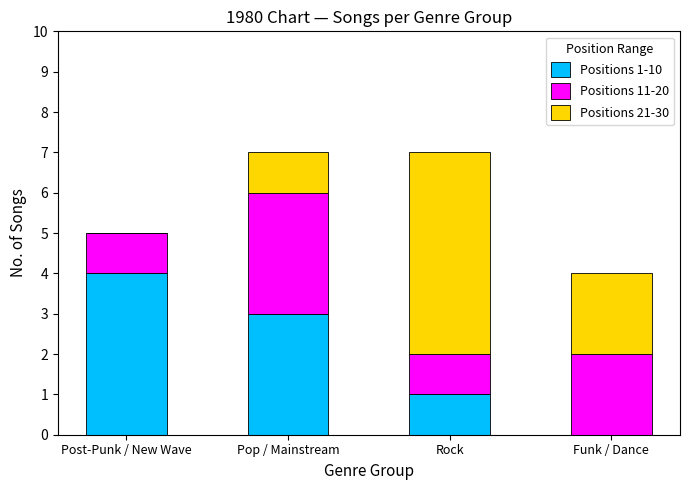

Is it true that Positions 1-10 equals 0 at Funk / Dance?

True